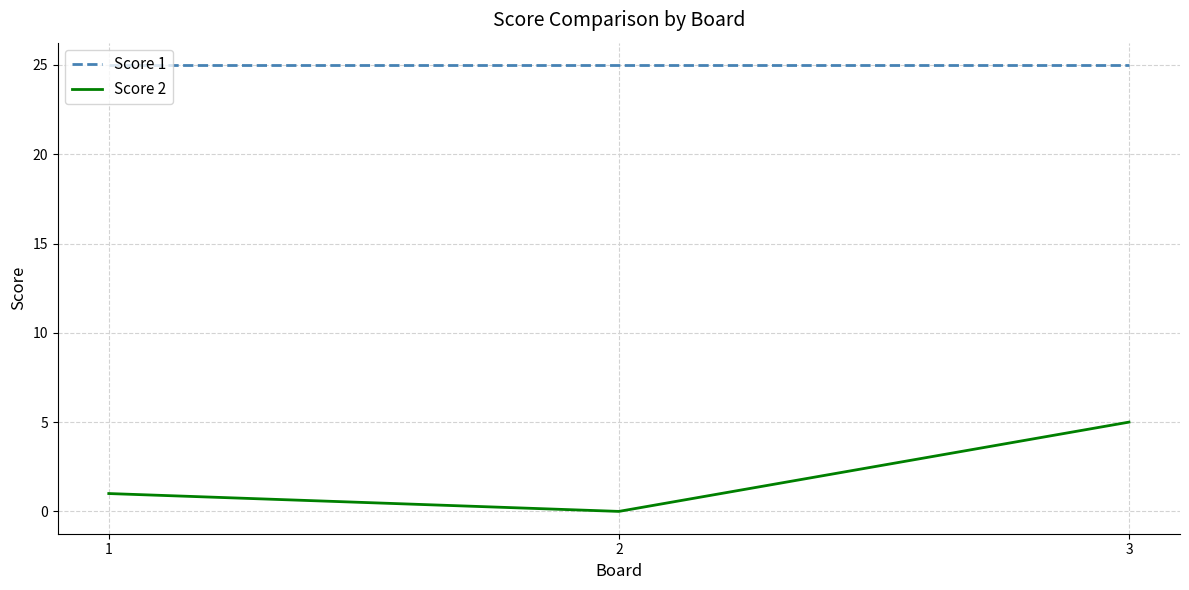

What is the total value across all series at 2?

25